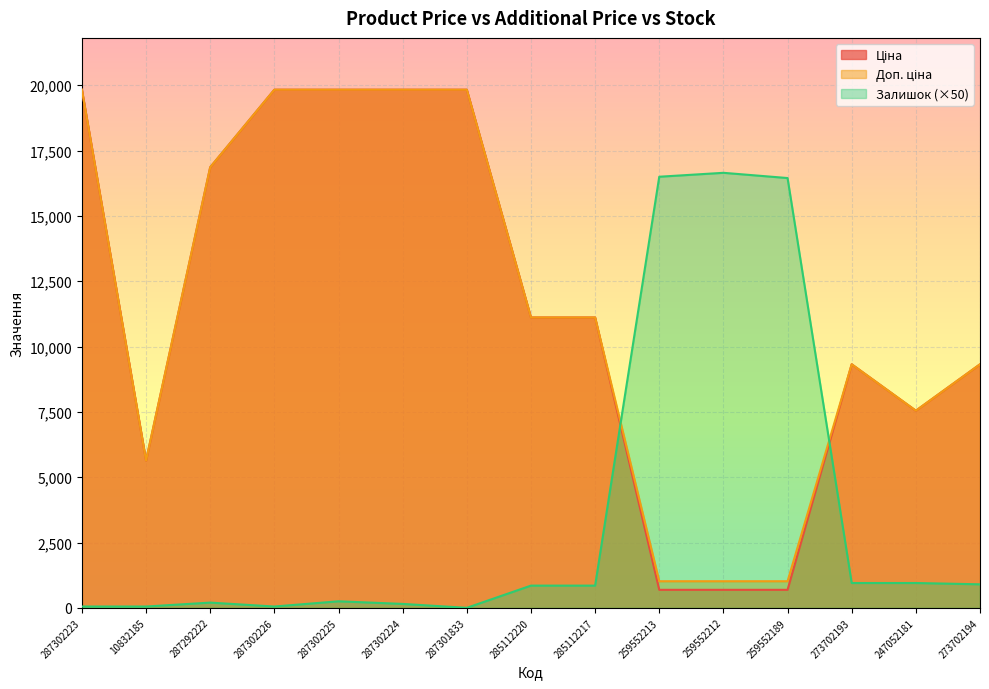

How many lines are shown in the chart?

3